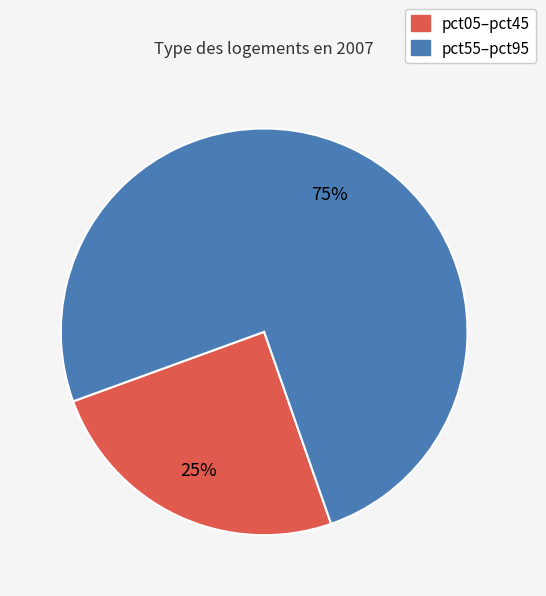

To the nearest percent, what is the difference between the largest and smallest slice percentages?

50%